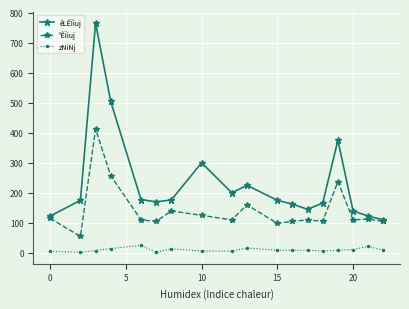

True or false: êLÊÏiuj has more than 0 interior local peaks.

True